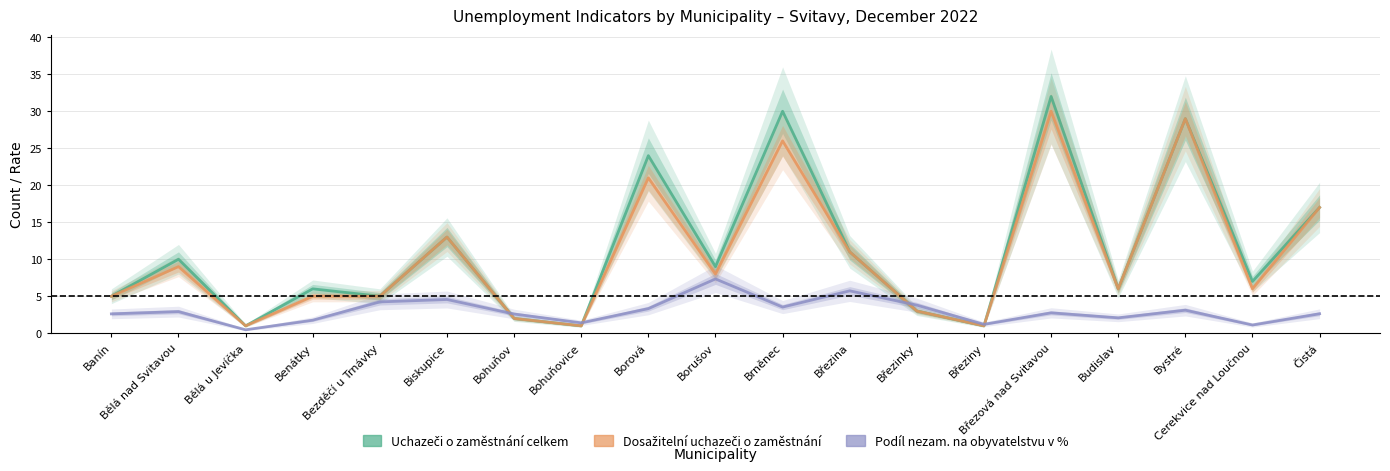

What is the smallest value displayed?

0.5